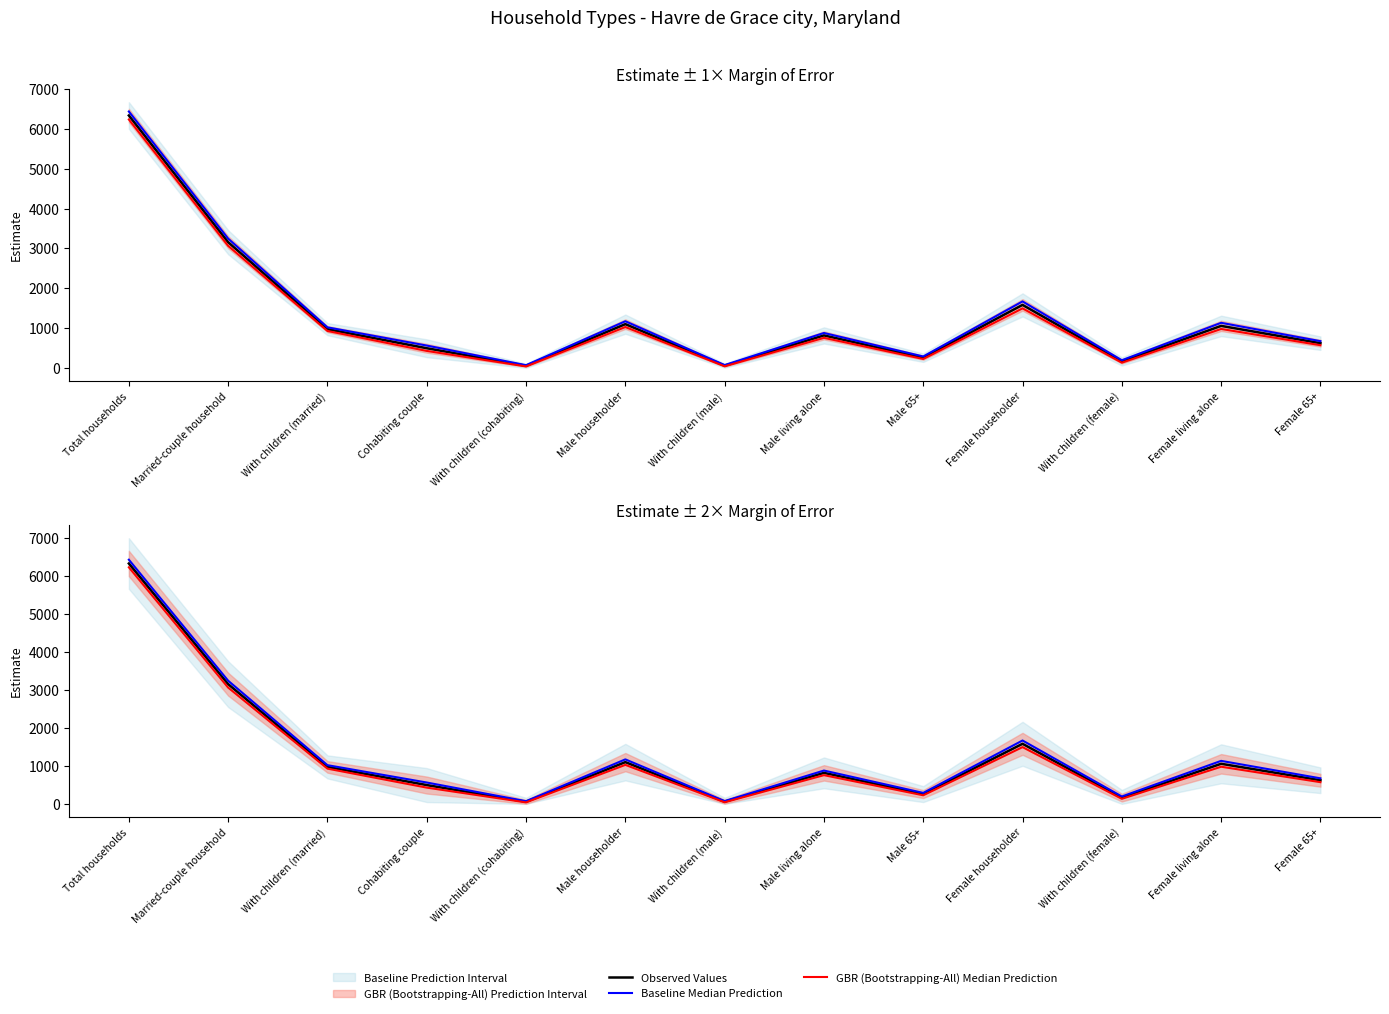

True or false: Baseline Median Prediction and GBR (Bootstrapping-All) Median Prediction cross at least once.

False